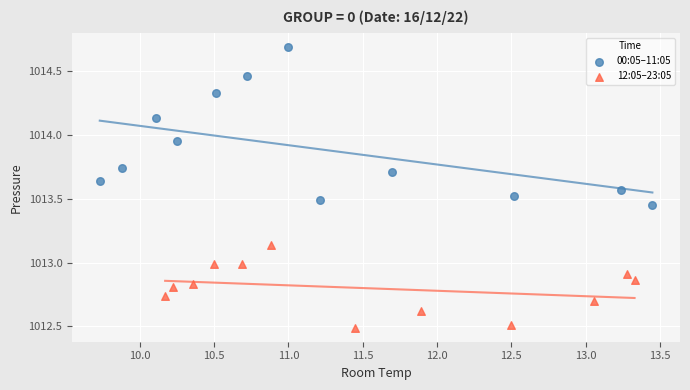

Which series has the widest spread of Y values?

00:05–11:05